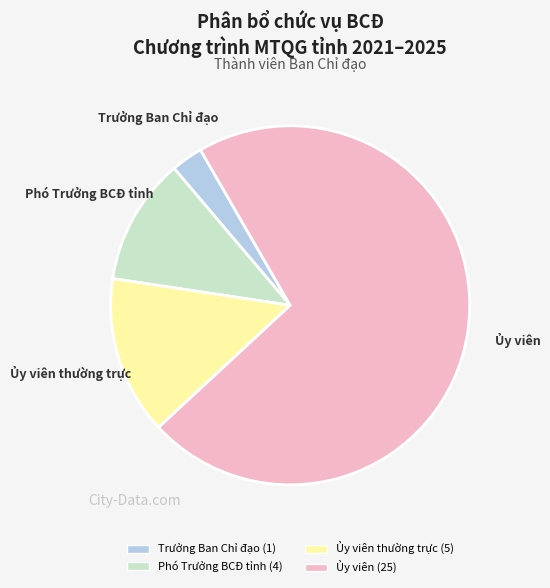

Is there any slice that represents more than half of the pie?

Yes